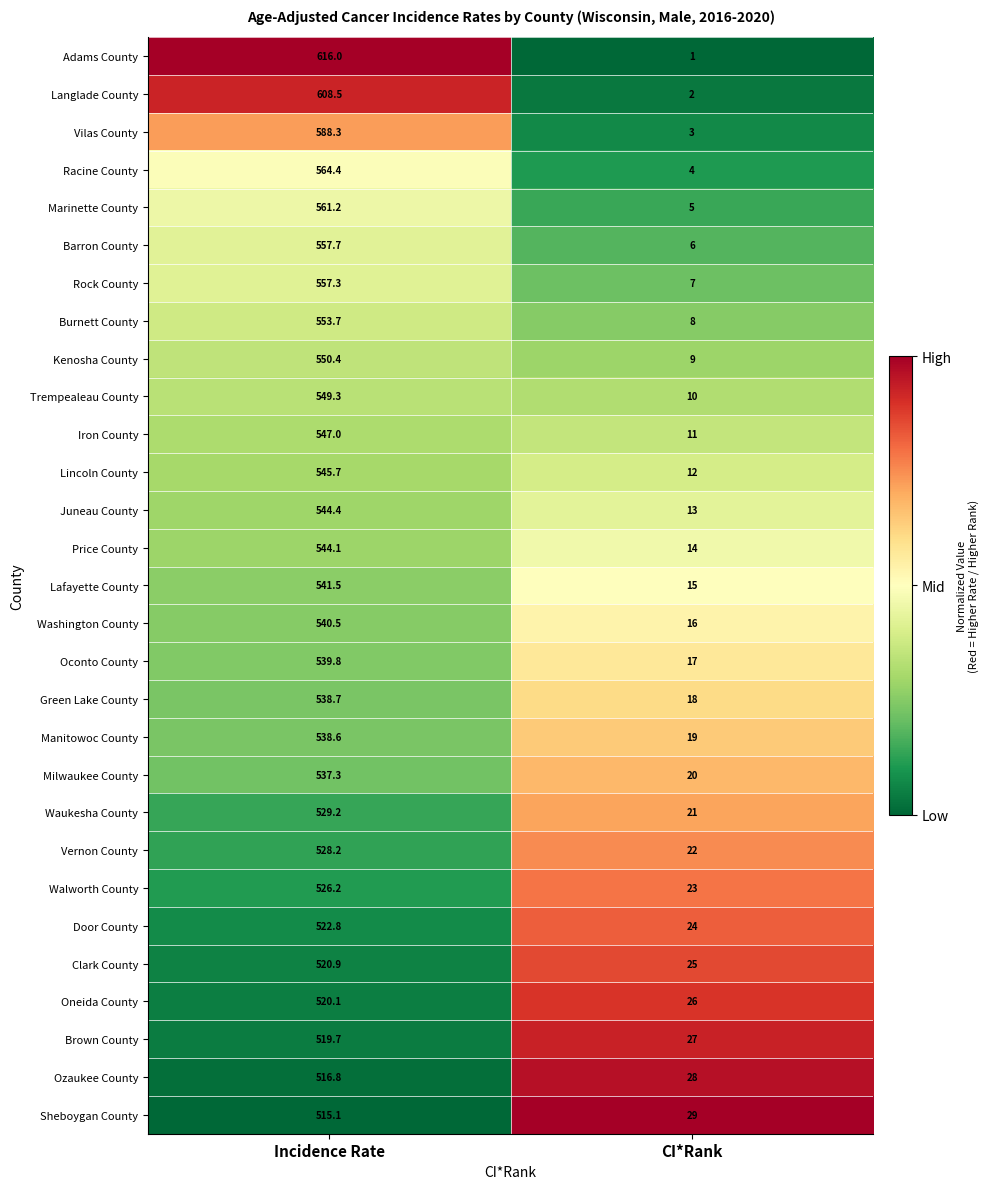

What is the difference between the maximum and minimum values in the Kenosha County series?

541.4